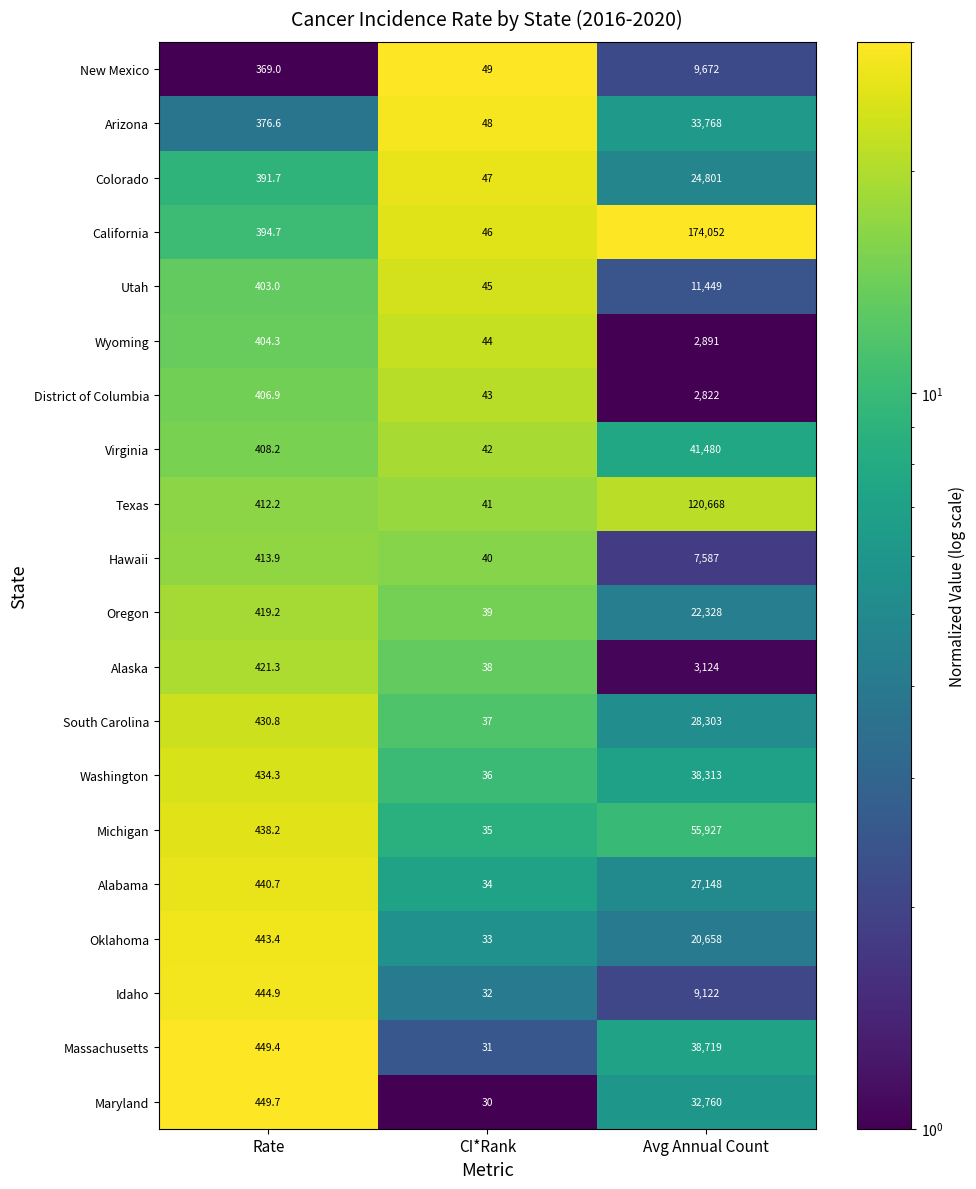

What is the sum of the Oregon values at Rate and Avg Annual Count?

22747.2